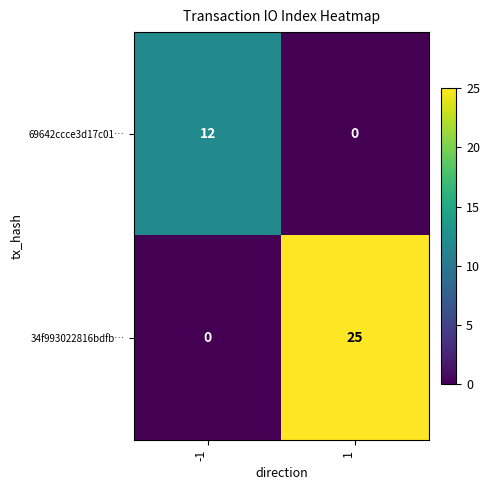

Which series has the largest total across all categories?

34f993022816bdfb…